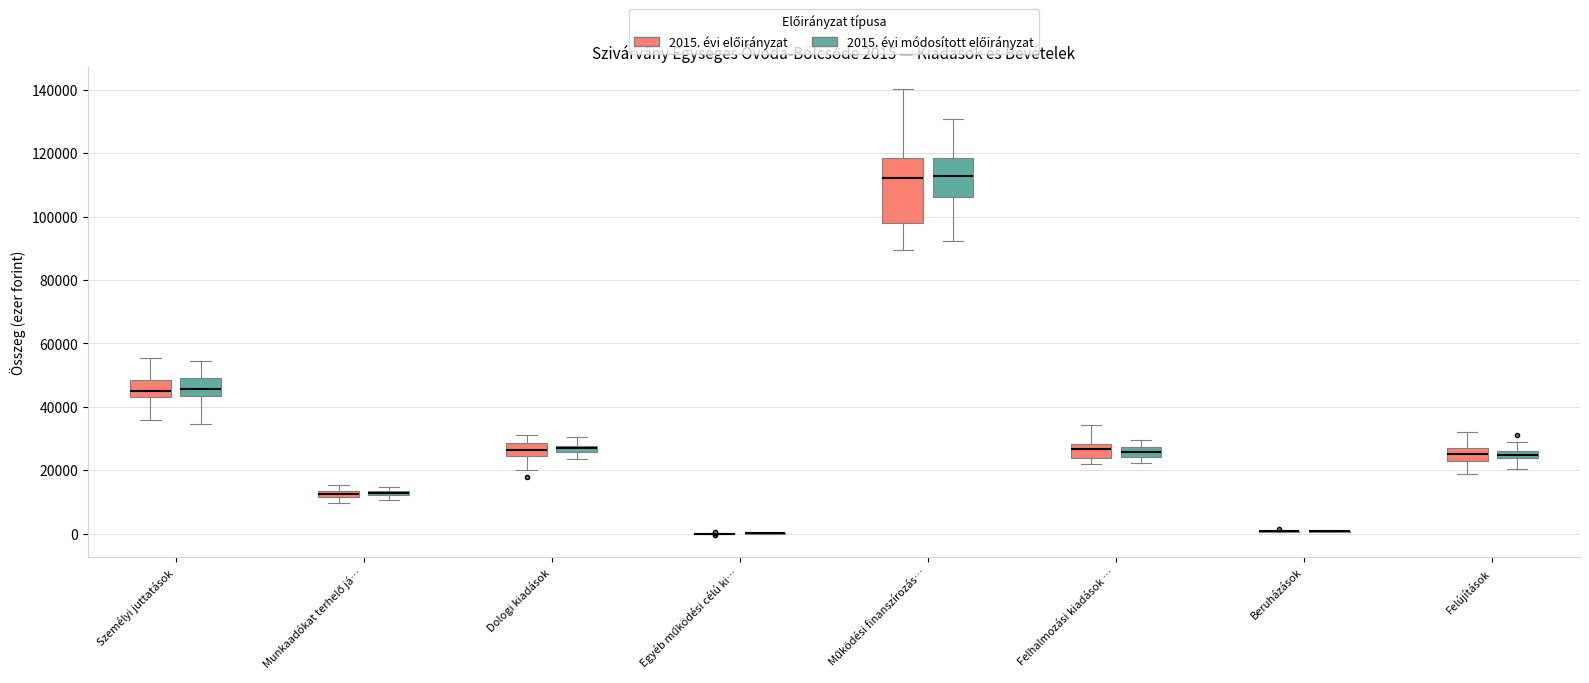

Comparing the boxes themselves (not the whiskers), which one is the tallest?

Működési finanszírozás… (2015. évi előirányzat)